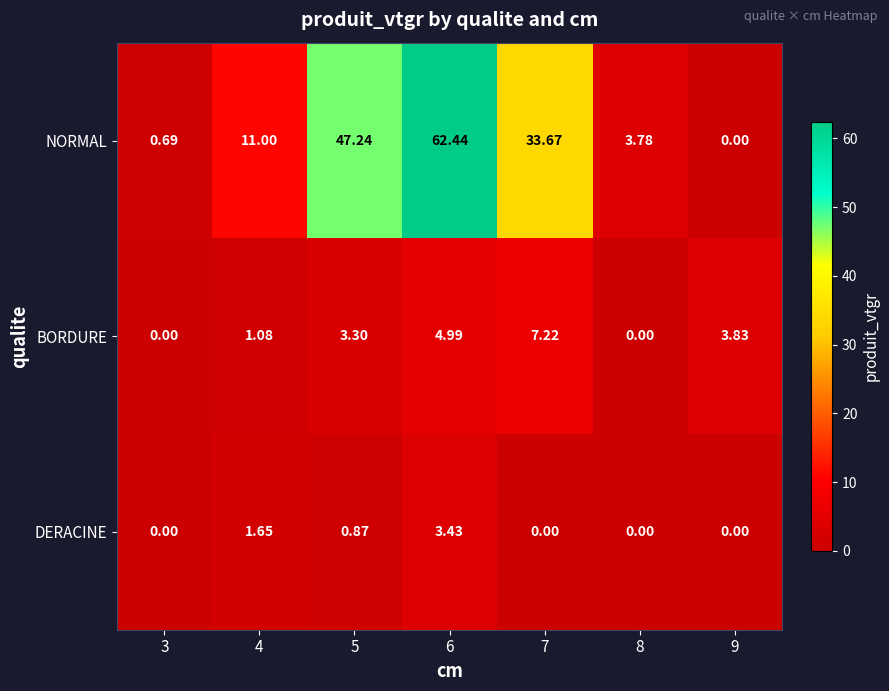

Which series has the largest total across all categories?

NORMAL